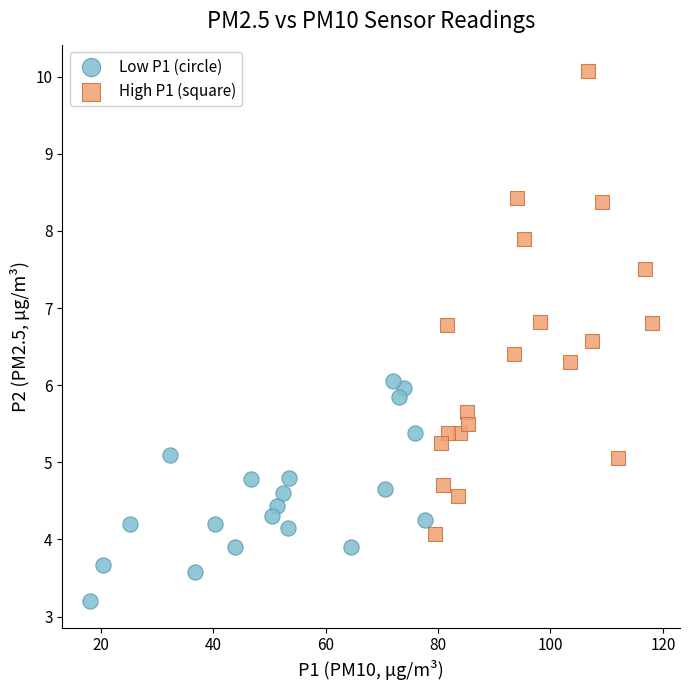

Which series reaches the maximum Y coordinate?

High P1 (square)